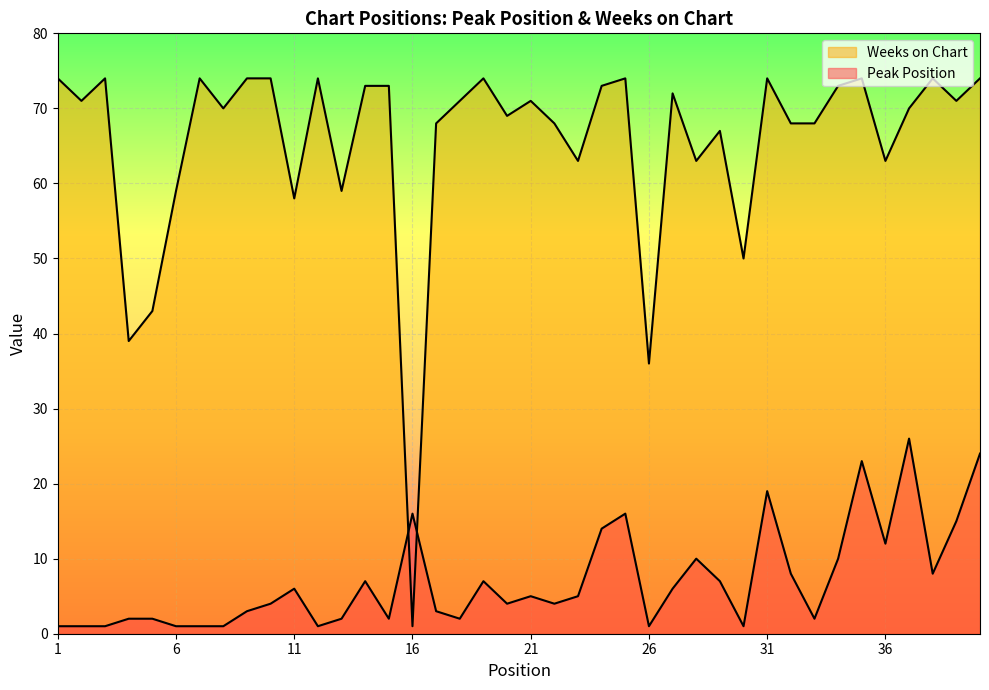

Which series ends up on top after the final intersection of Weeks on Chart and Peak Position?

Weeks on Chart